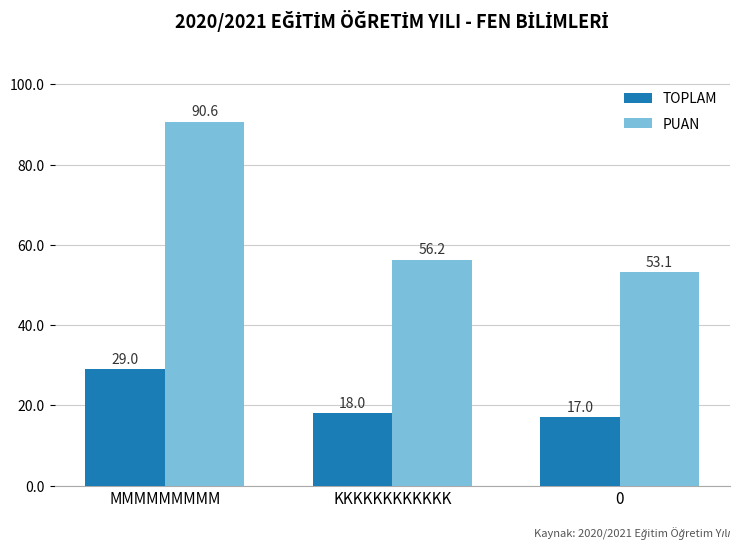

Rank the categories by PUAN value from lowest to highest.

0, KKKKKKKKKKKK, MMMMMMMMM